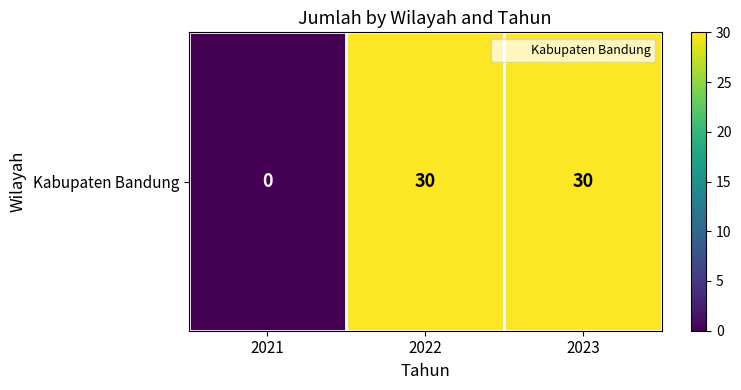

What is the change in value from 2021 to 2023?

+30